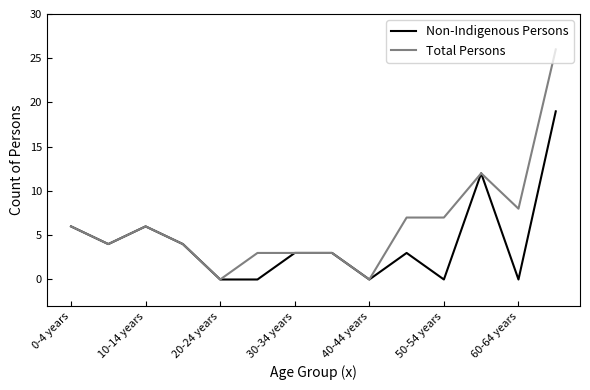

Rank the series by their maximum value, from lowest to highest.

Non-Indigenous Persons, Total Persons